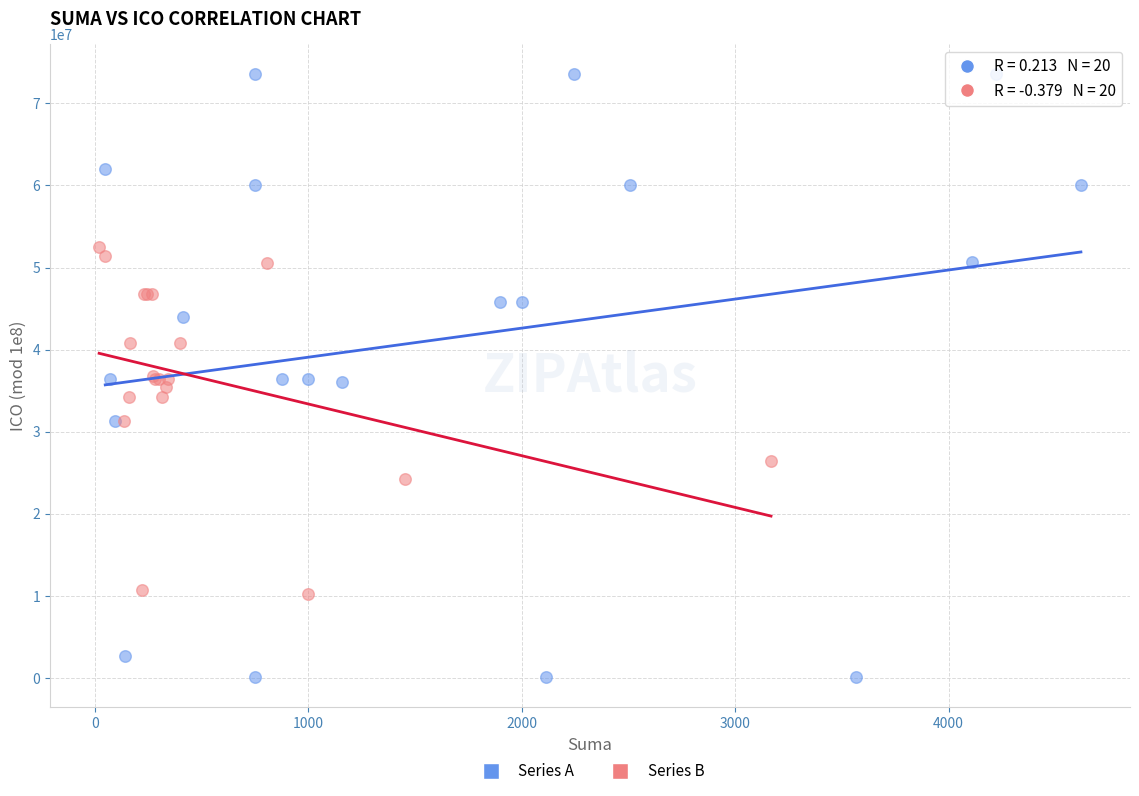

Which series has the widest spread of Y values?

Series A